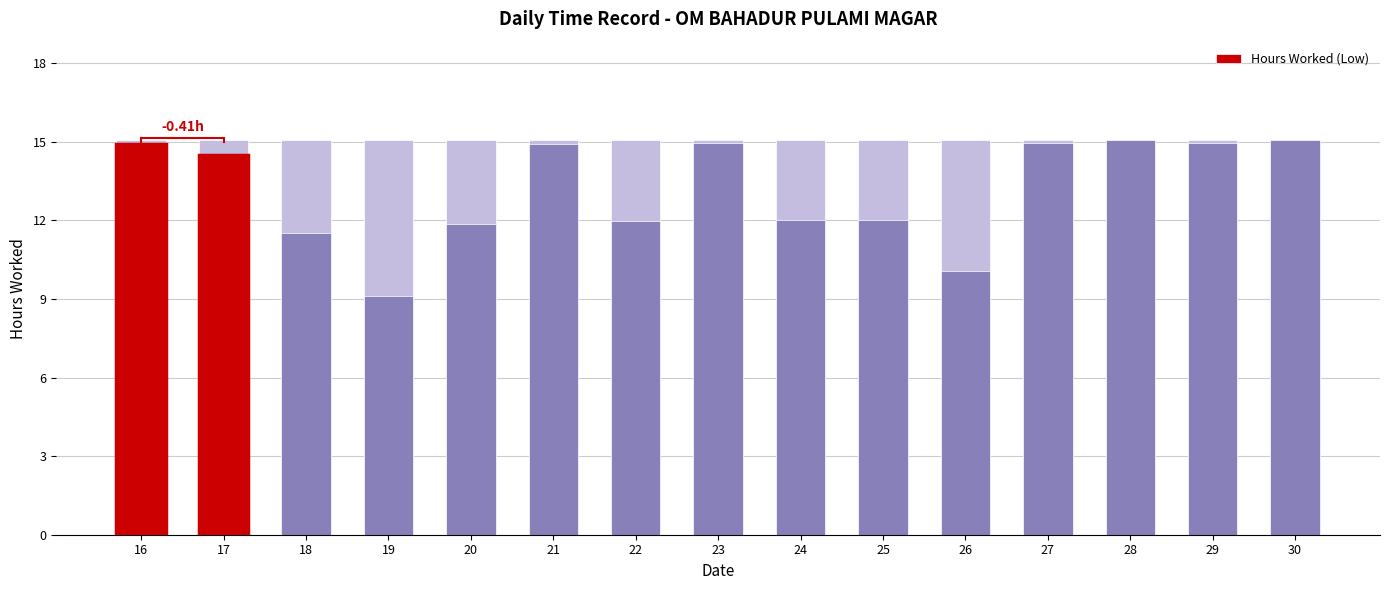

Reading left to right, extract all data points from this chart.

14.9	14.5	11.5	9.1	11.9	14.9	12.0	14.9	12.0	12.0	10.1	15.0	15.1	15.0	15.1